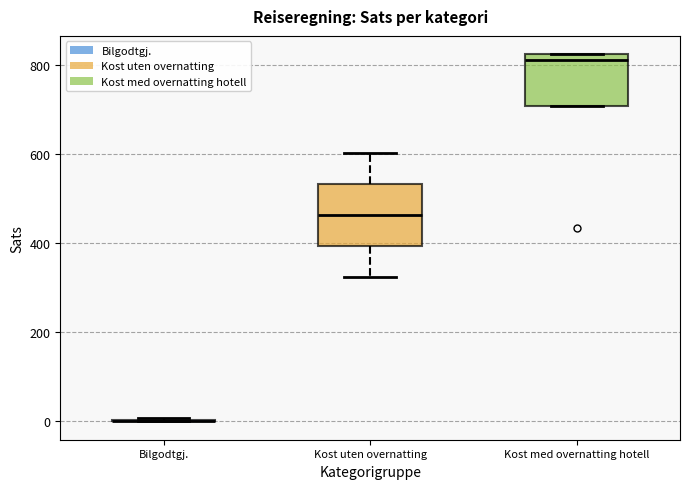

Where is the upper edge of the box for Kost med overnatting hotell on the y-axis? The values are not printed on the chart, so give them approximately, as read against the axis.

820